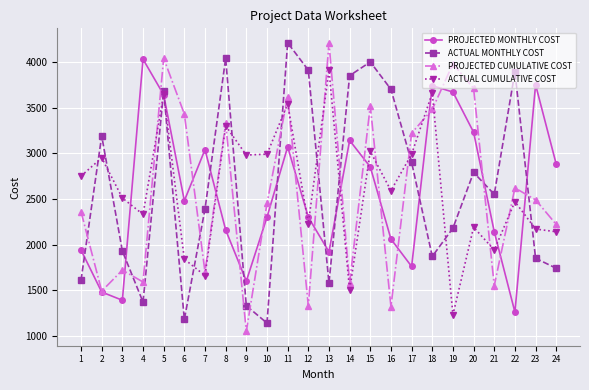

Is the value of PROJECTED MONTHLY COST at 18 greater than the value of PROJECTED CUMULATIVE COST at 16?

Yes